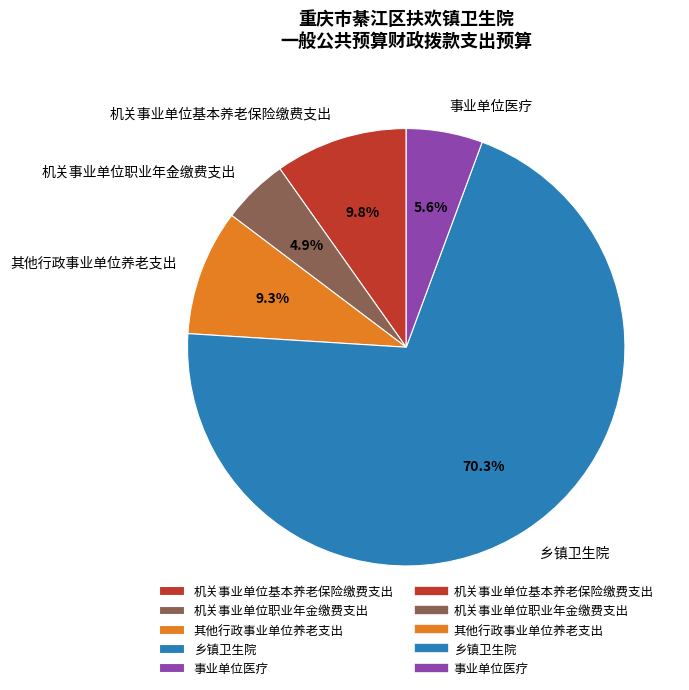

Rank the categories by value from highest to lowest.

乡镇卫生院, 机关事业单位基本养老保险缴费支出, 其他行政事业单位养老支出, 事业单位医疗, 机关事业单位职业年金缴费支出